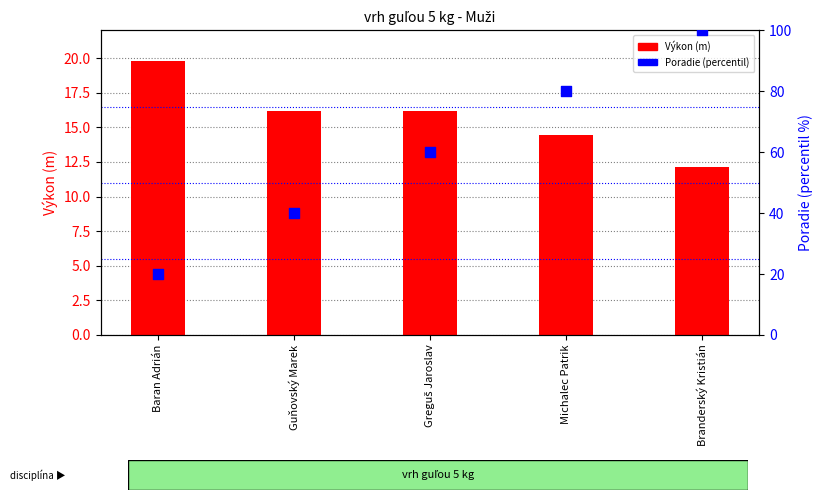

Which series contains the lowest Y value?

Výkon (m)